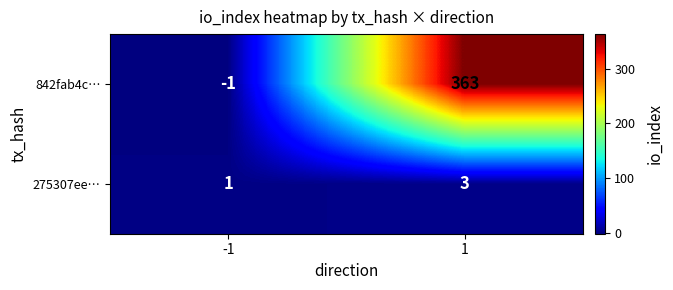

How many data points does each series have?

2